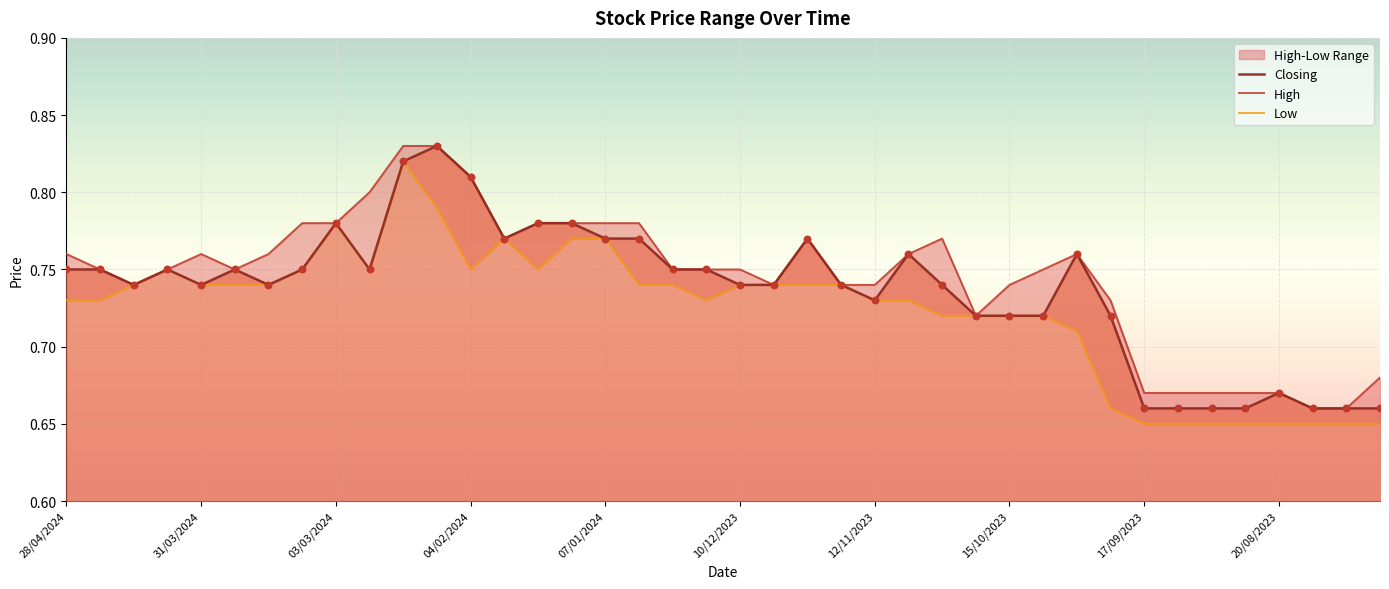

Which series has the widest spread of Y values?

High